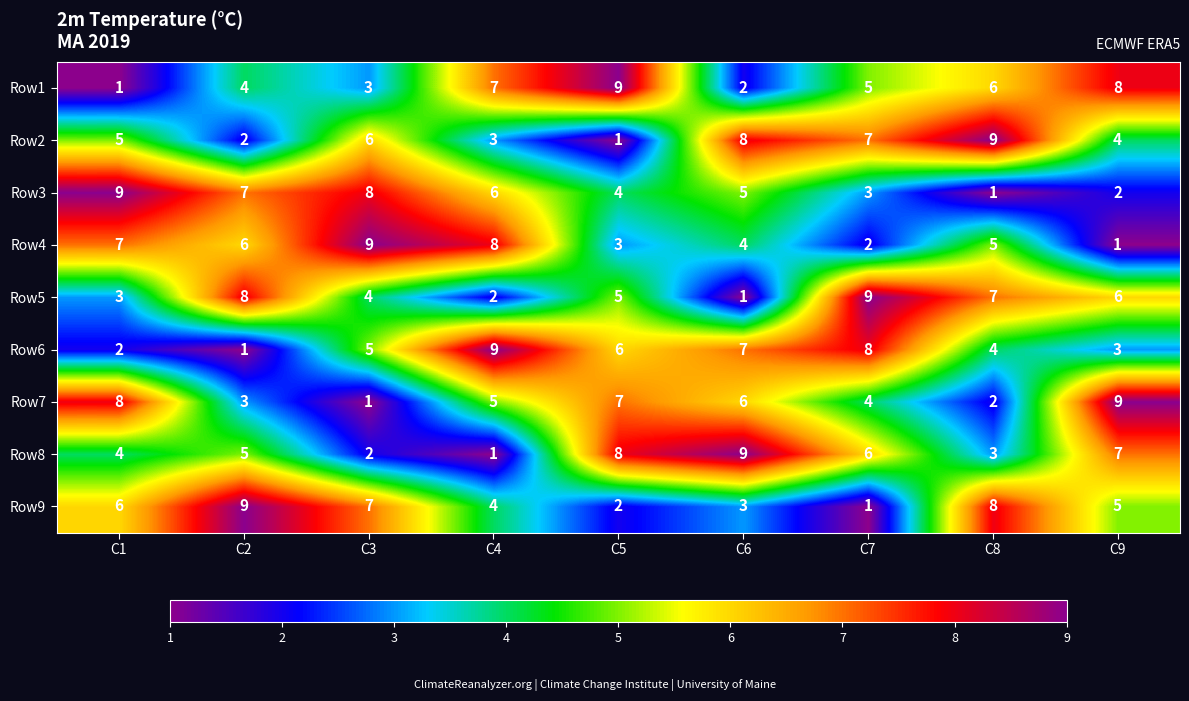

What is the spread (max minus min) of values at C1?

8